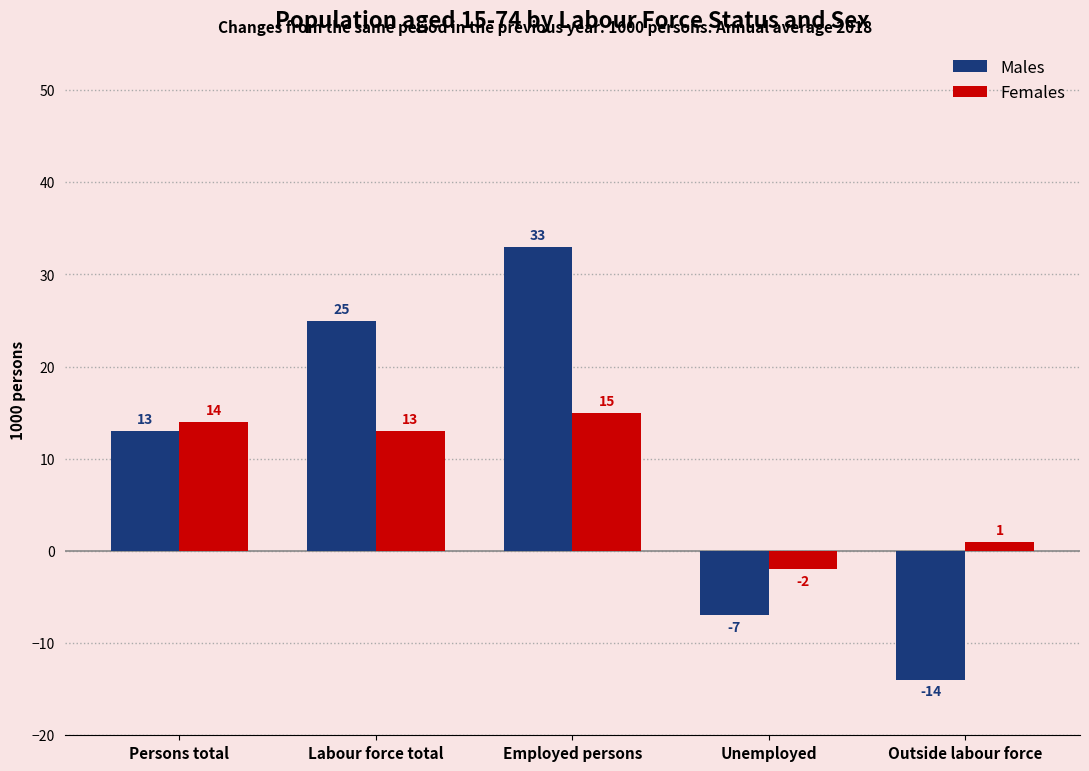

True or false: Females has a value of 7 at Labour force total.

False